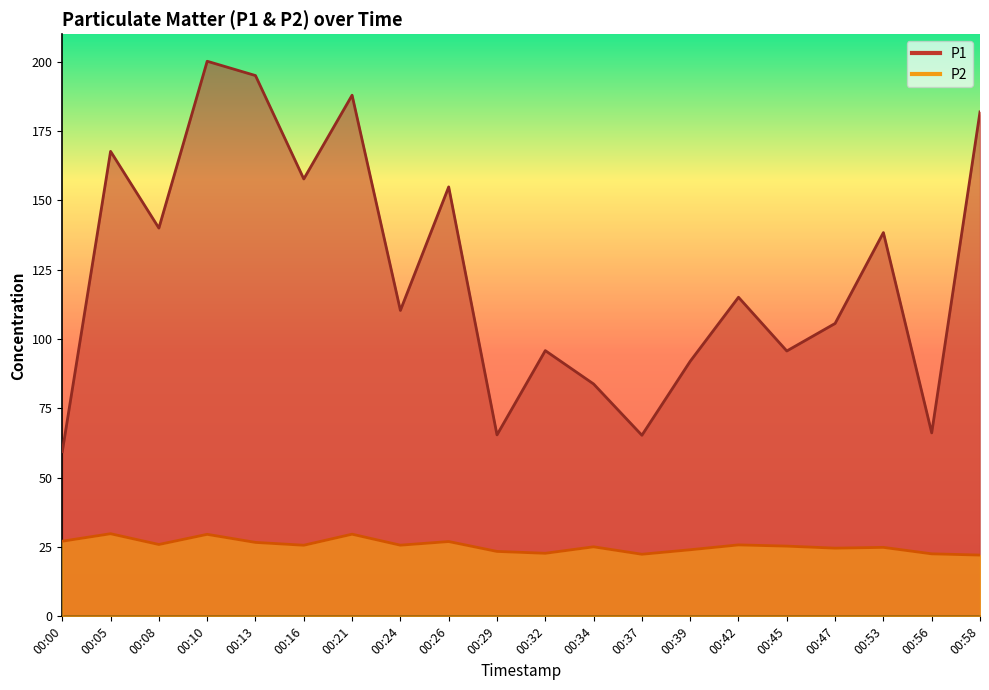

What is the value of the P2 point at the 7th from the left?

29.6